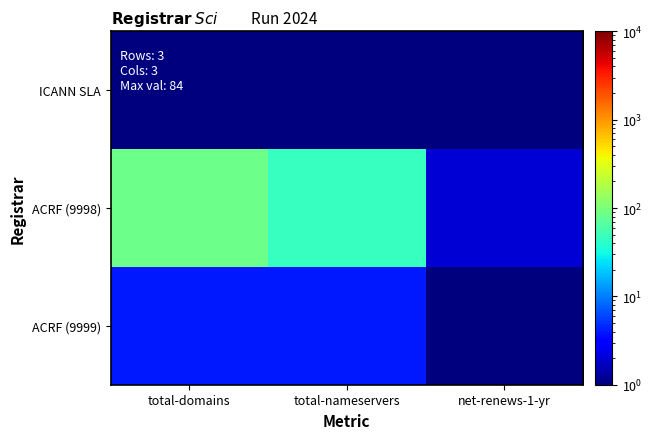

Which series has the widest spread of values?

ACRF (9998)